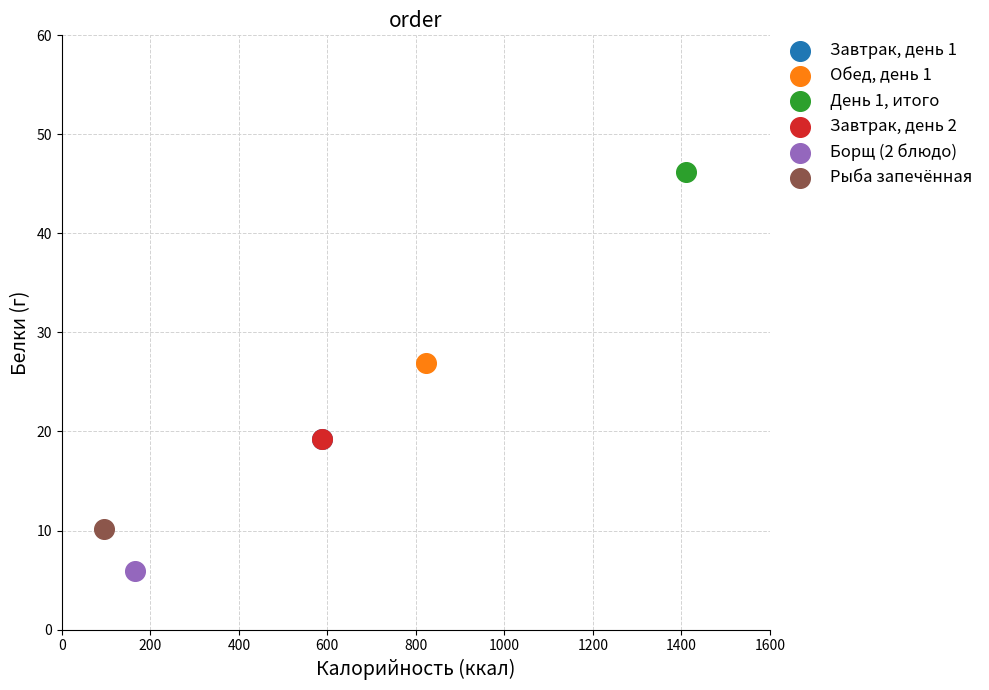

What are all the series names shown in the legend?

Завтрак, день 1, Обед, день 1, День 1, итого, Завтрак, день 2, Борщ (2 блюдо), Рыба запечённая